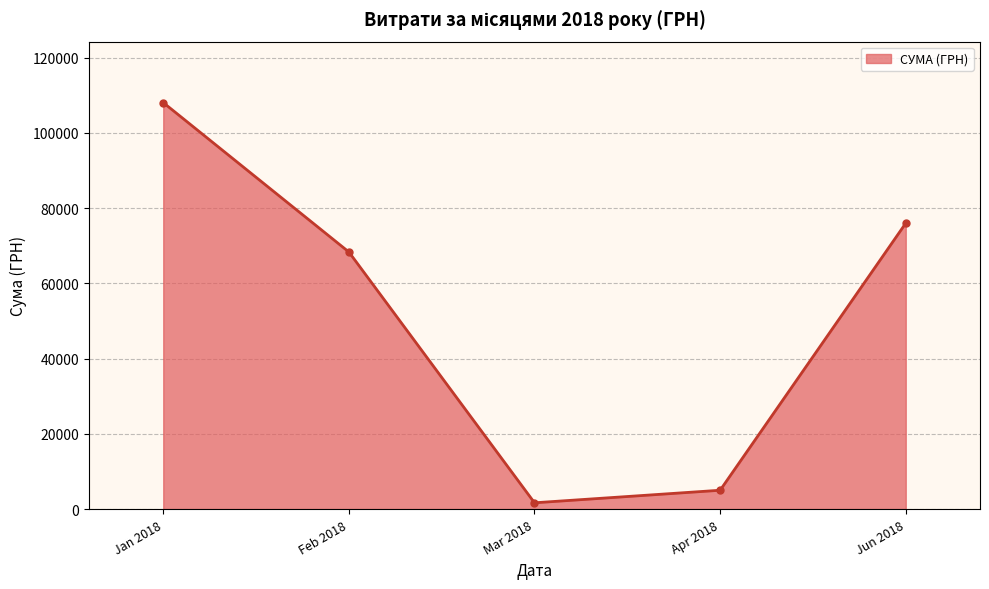

List the labels in order of value, largest first.

Jan 2018, Jun 2018, Feb 2018, Apr 2018, Mar 2018